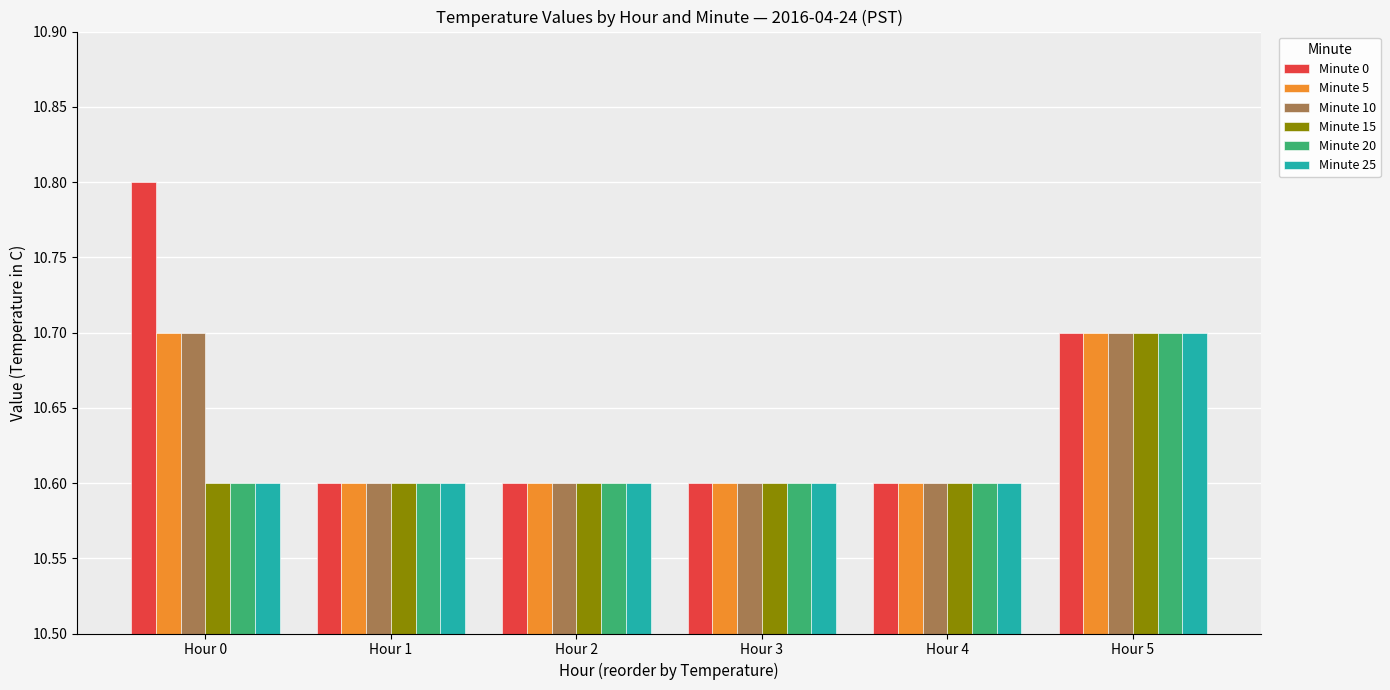

Reading left to right, list all the values displayed in this chart.

Minute 0: 10.8	10.6	10.6	10.6	10.6	10.7
Minute 5: 10.7	10.6	10.6	10.6	10.6	10.7
Minute 10: 10.7	10.6	10.6	10.6	10.6	10.7
Minute 15: 10.6	10.6	10.6	10.6	10.6	10.7
Minute 20: 10.6	10.6	10.6	10.6	10.6	10.7
Minute 25: 10.6	10.6	10.6	10.6	10.6	10.7